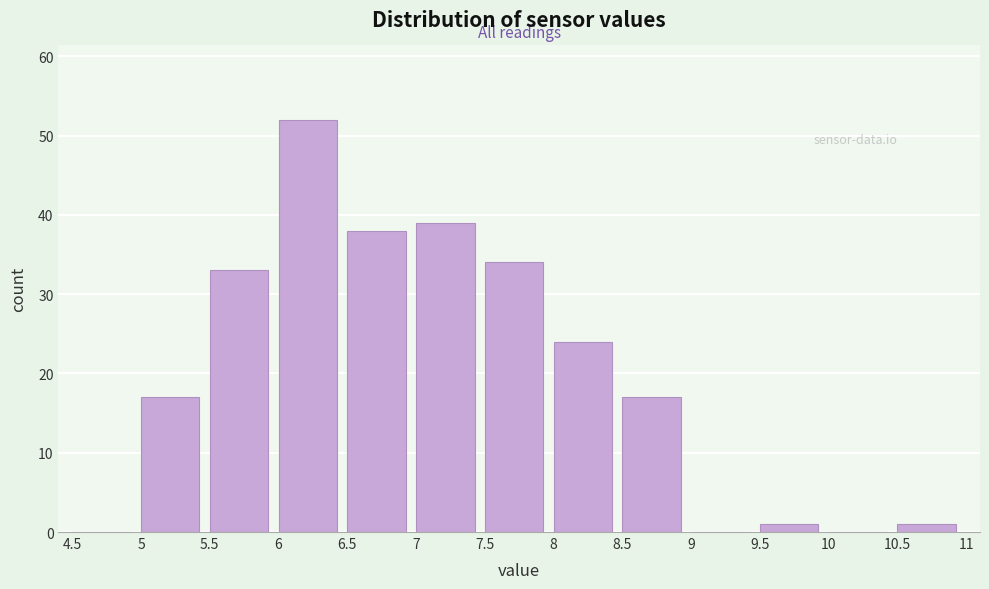

Over which range of the x-axis is the bar tallest?

6 to 6.5